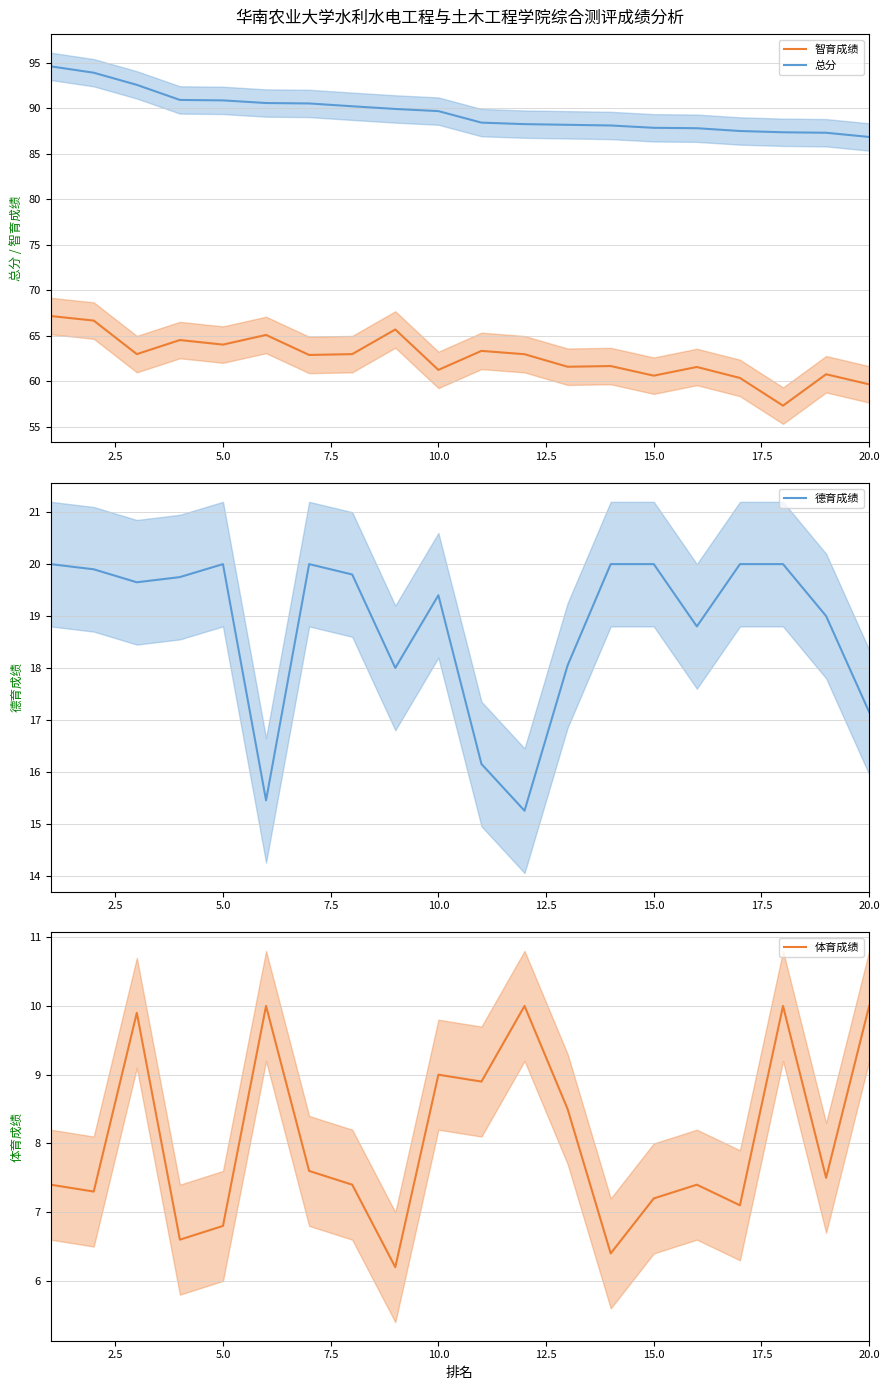

Is it true that 总分 equals 89.7 at 10.0?

True